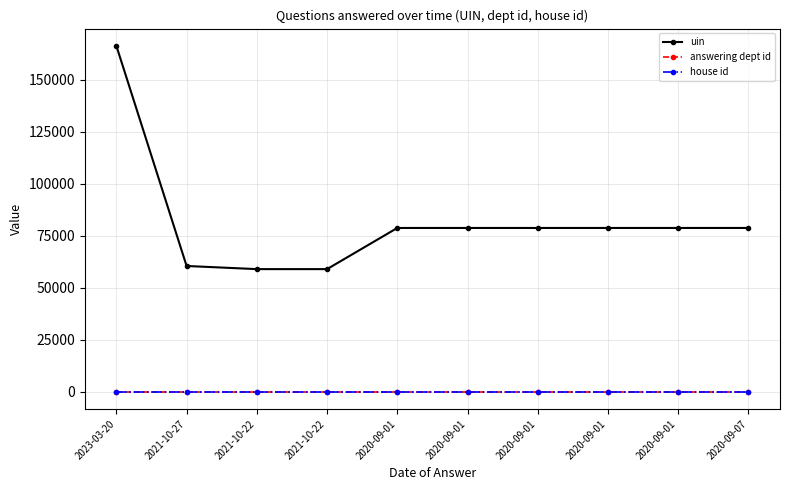

Is it true that answering dept id equals 8 at 2020-09-01?

False